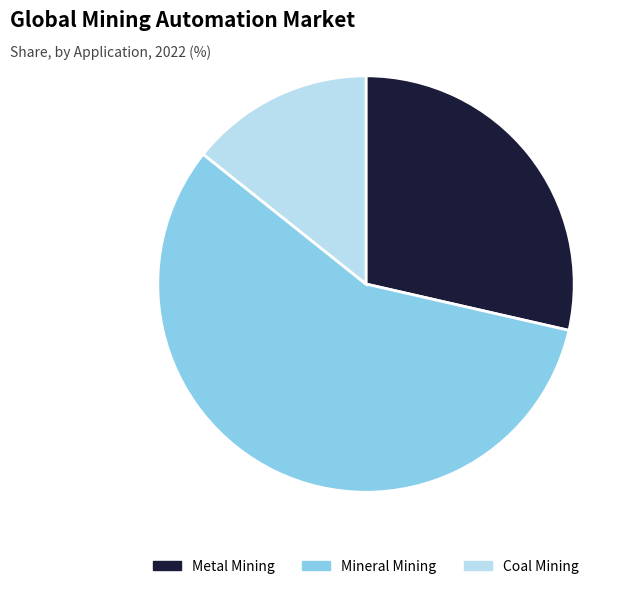

Is it true that Metal Mining is 35% of the pie?

False